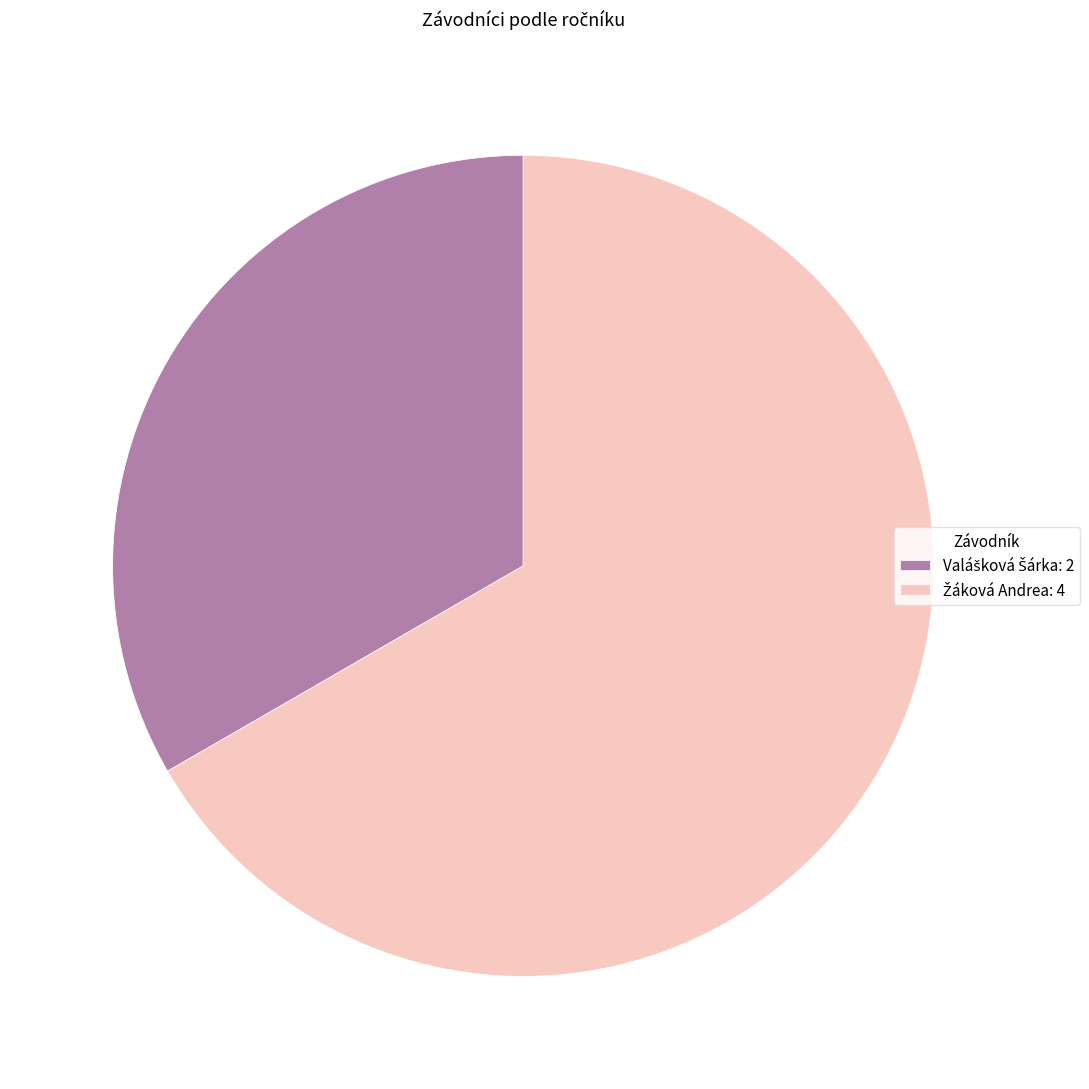

How many segments does this pie chart have?

2